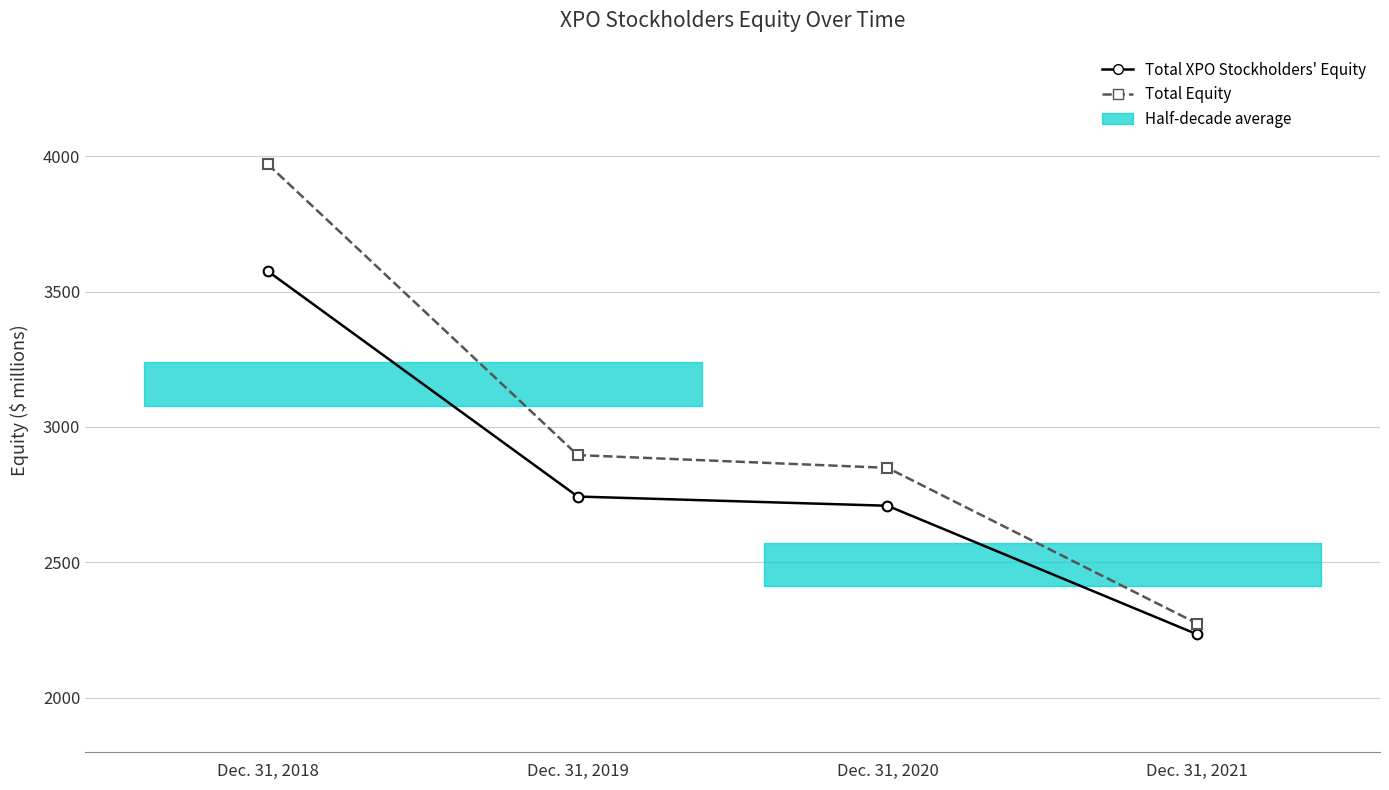

List the series in order of their overall mean, highest first.

Total Equity, Total XPO Stockholders' Equity